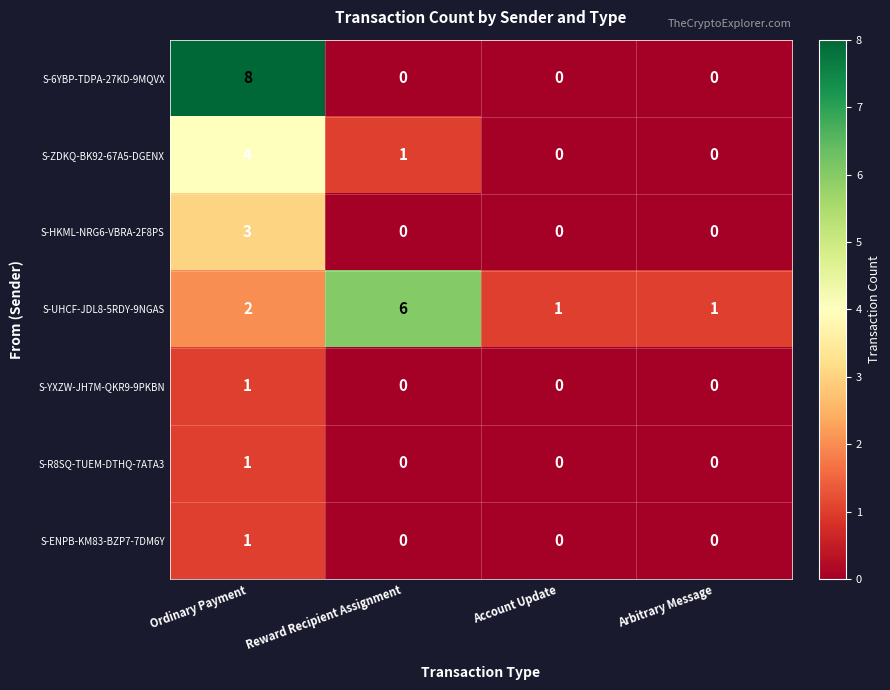

How many distinct data groups are displayed?

7